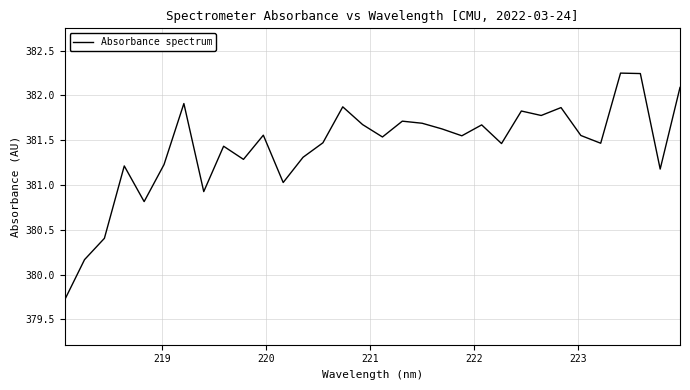

What is the difference between the maximum and minimum values?

2.5